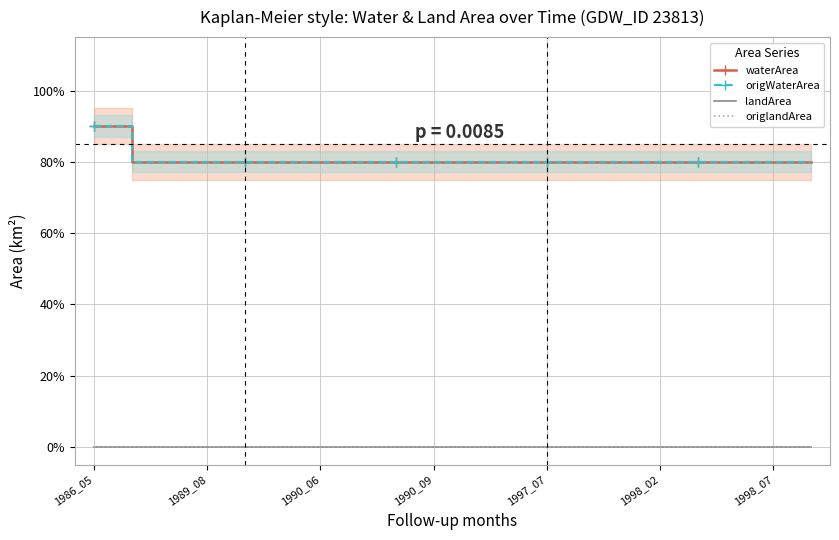

How many categories are shown in the chart?

20